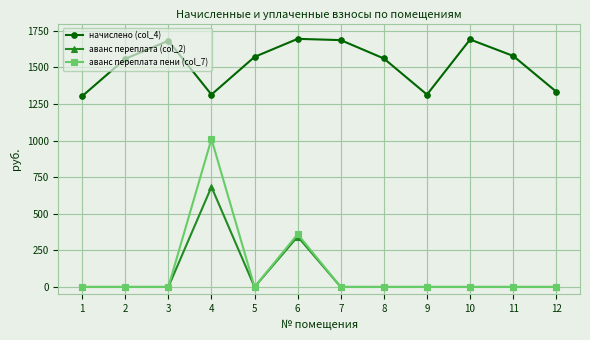

How many values in the аванс переплата пени (col_7) series exceed 0?

2